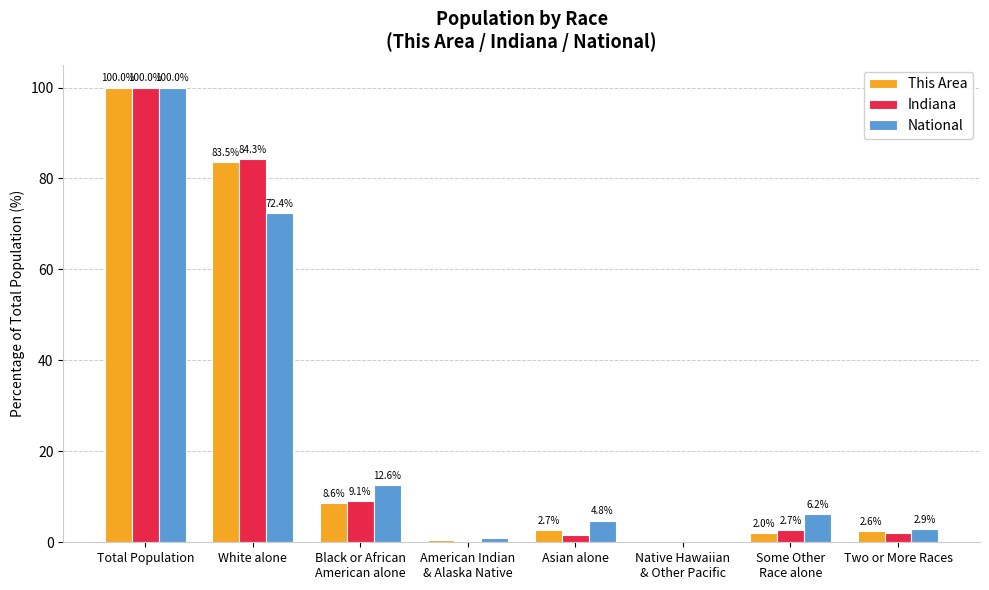

Which series changed the most between White alone and Asian alone?

Indiana